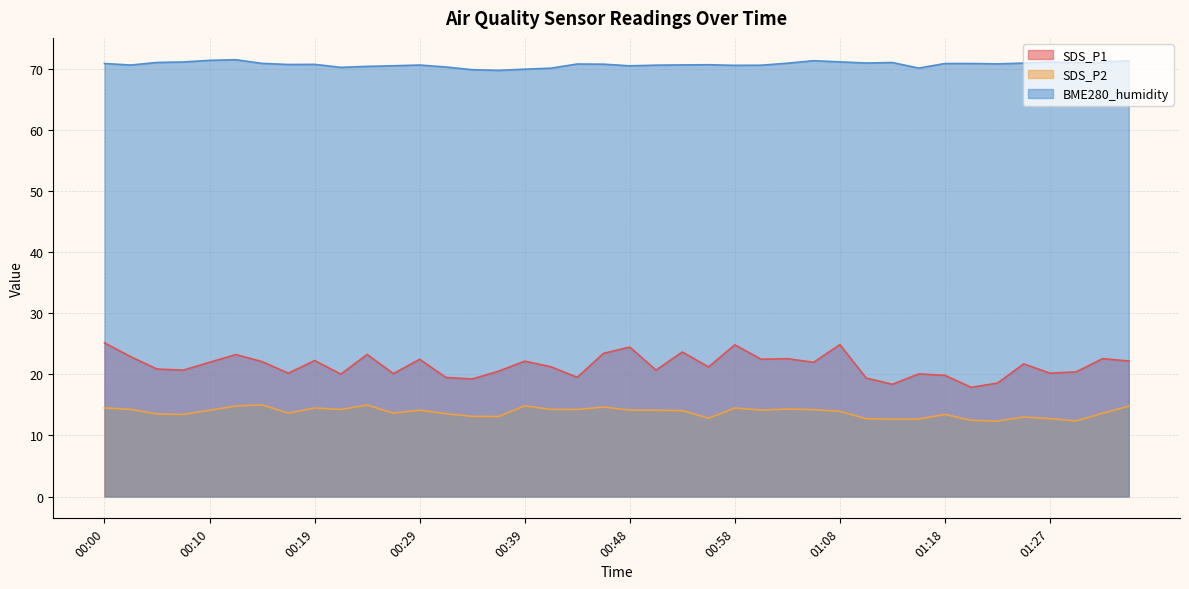

Reading left to right, list all the values displayed in this chart.

SDS_P1: 00:00=25.2	00:02=22.9	00:05=20.9	00:07=20.7	00:10=22.0	00:12=23.2	00:14=22.1	00:17=20.2	00:19=22.3	00:22=20.1	00:24=23.3	00:27=20.1	00:29=22.5	00:31=19.5	00:34=19.2	00:36=20.5	00:39=22.2	00:41=21.2	00:44=19.5	00:46=23.4	00:48=24.5	00:51=20.7	00:53=23.7	00:56=21.2	00:58=24.9	01:01=22.5	01:03=22.6	01:05=22.0	01:08=24.9	01:10=19.4	01:13=18.4	01:15=20.1	01:18=19.9	01:20=17.9	01:22=18.6	01:25=21.7	01:27=20.2	01:30=20.4	01:32=22.6	01:35=22.2
SDS_P2: 00:00=14.5	00:02=14.3	00:05=13.5	00:07=13.4	00:10=14.1	00:12=14.8	00:14=15.0	00:17=13.7	00:19=14.5	00:22=14.2	00:24=15.0	00:27=13.7	00:29=14.2	00:31=13.6	00:34=13.1	00:36=13.1	00:39=14.8	00:41=14.3	00:44=14.2	00:46=14.7	00:48=14.2	00:51=14.1	00:53=14.1	00:56=12.8	00:58=14.5	01:01=14.2	01:03=14.3	01:05=14.2	01:08=13.9	01:10=12.8	01:13=12.7	01:15=12.7	01:18=13.4	01:20=12.5	01:22=12.3	01:25=13.0	01:27=12.8	01:30=12.4	01:32=13.6	01:35=14.8
BME280_humidity: 00:00=70.9	00:02=70.7	00:05=71.1	00:07=71.2	00:10=71.5	00:12=71.5	00:14=71.0	00:17=70.8	00:19=70.8	00:22=70.3	00:24=70.5	00:27=70.6	00:29=70.7	00:31=70.4	00:34=69.9	00:36=69.8	00:39=70.0	00:41=70.2	00:44=70.8	00:46=70.8	00:48=70.5	00:51=70.7	00:53=70.7	00:56=70.7	00:58=70.6	01:01=70.7	01:03=71.0	01:05=71.4	01:08=71.2	01:10=71.0	01:13=71.1	01:15=70.2	01:18=70.9	01:20=70.9	01:22=70.9	01:25=71.0	01:27=71.2	01:30=71.0	01:32=71.1	01:35=71.4